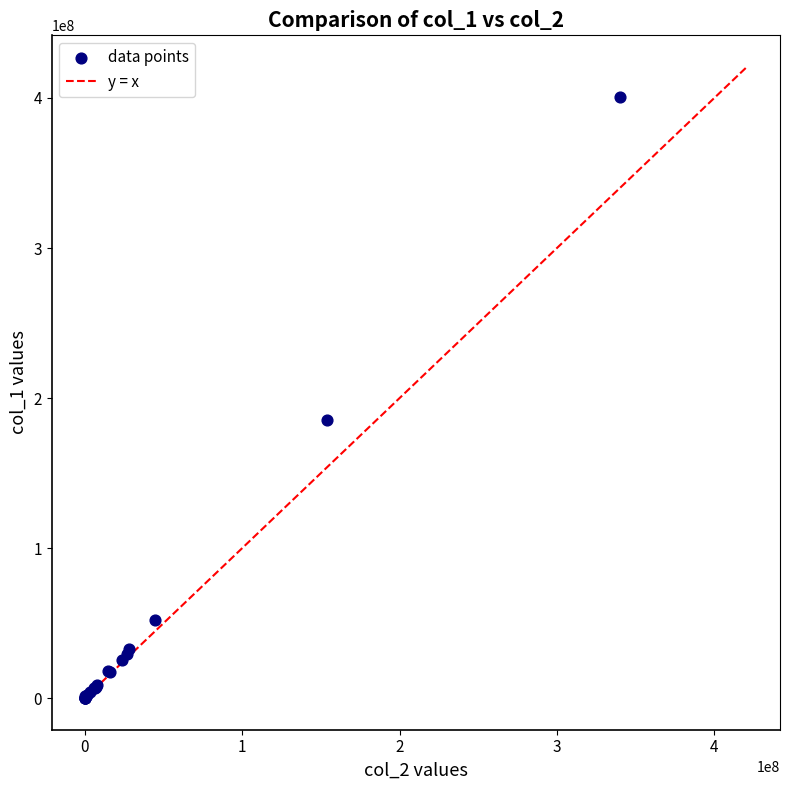

What Y value in the scatter plot is closest to 200345557?

185680316